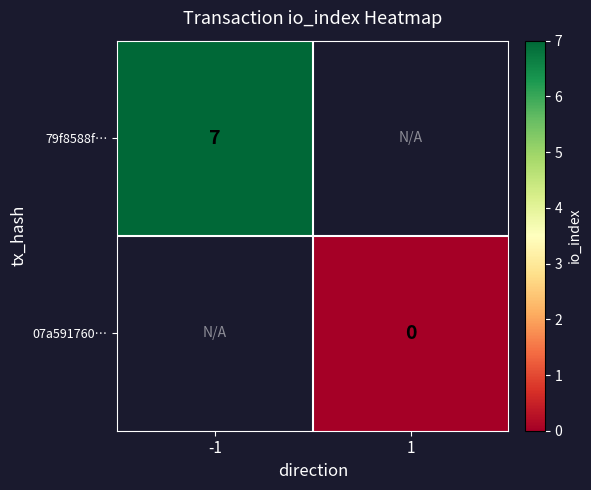

At how many categories does at least one series exceed 5?

1